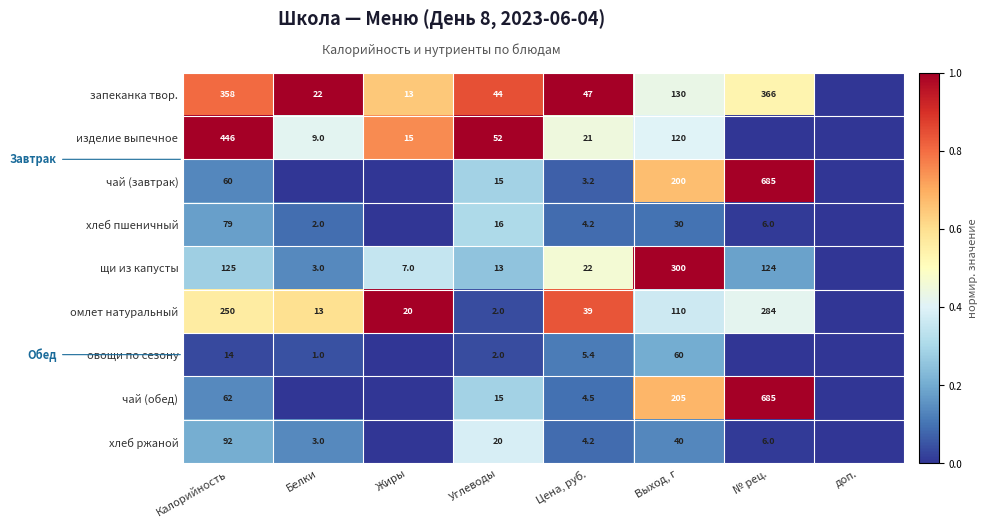

What is the spread (max minus min) of values at Калорийность?

432.0